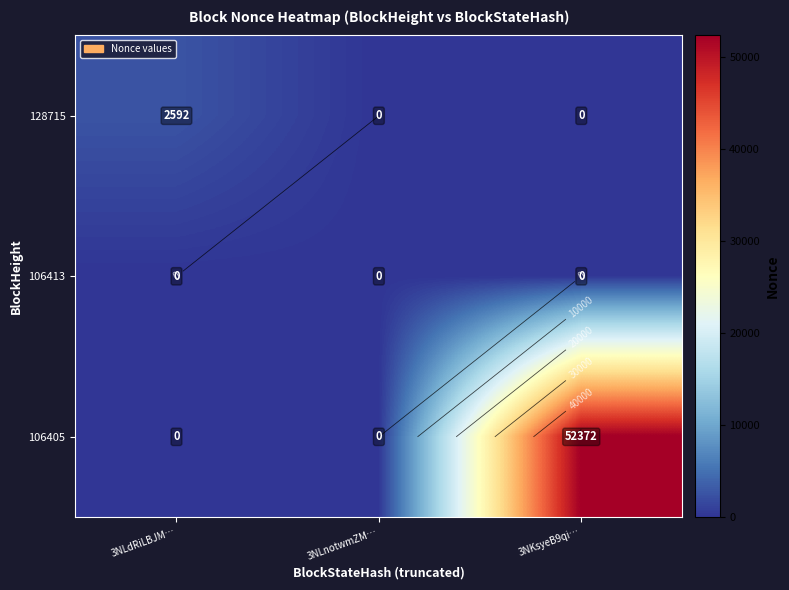

What is the difference between the highest and lowest values at 3NKsyeB9qi…?

52372